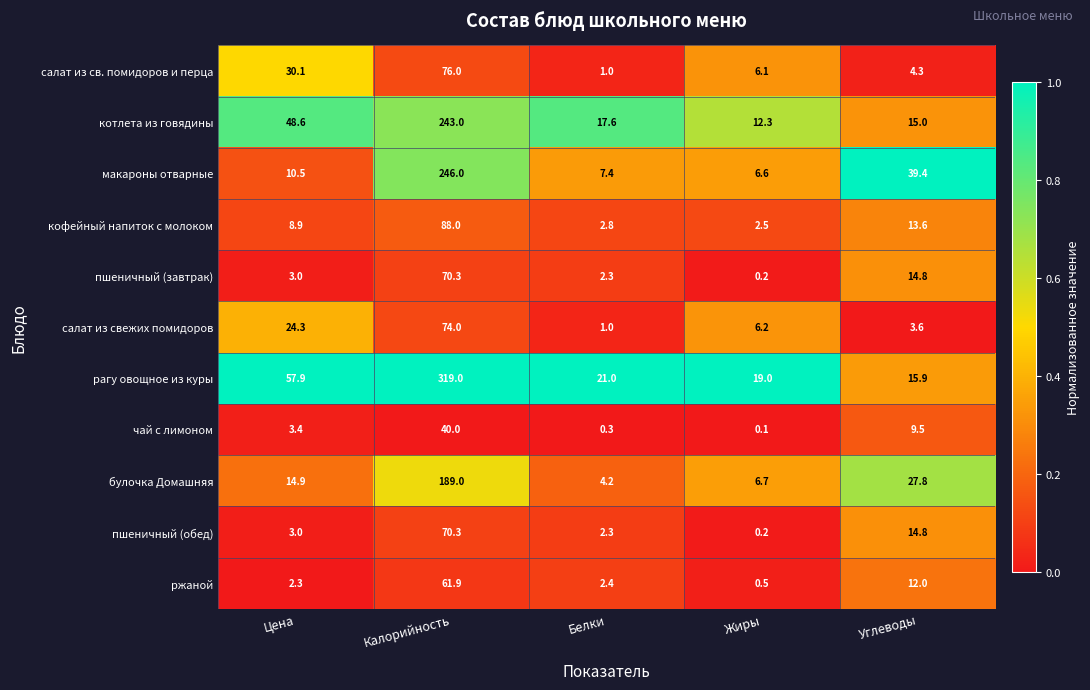

At which label does кофейный напиток с молоком reach its peak?

Калорийность